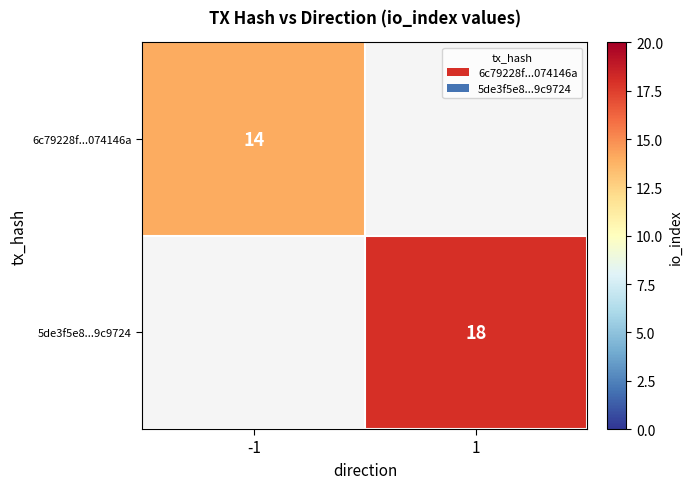

Is the value of 6c79228f...074146a at -1 greater than the value of 5de3f5e8...9c9724 at 1?

No